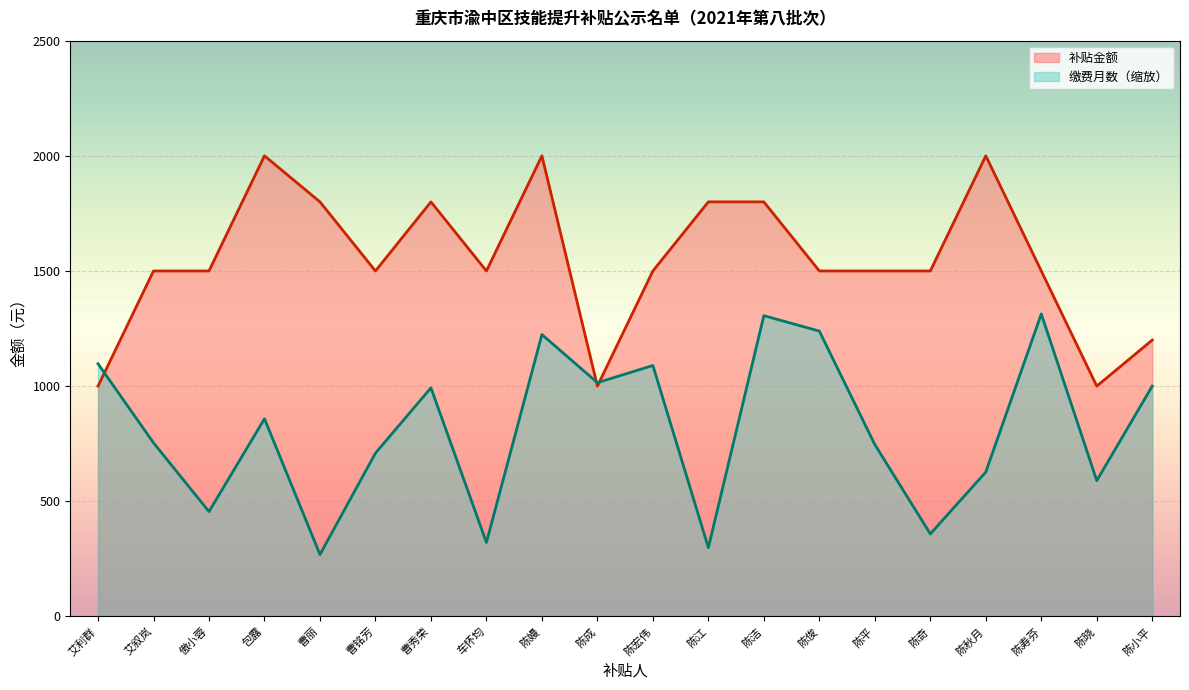

True or false: 补贴金额 and 缴费月数 cross at least once.

True